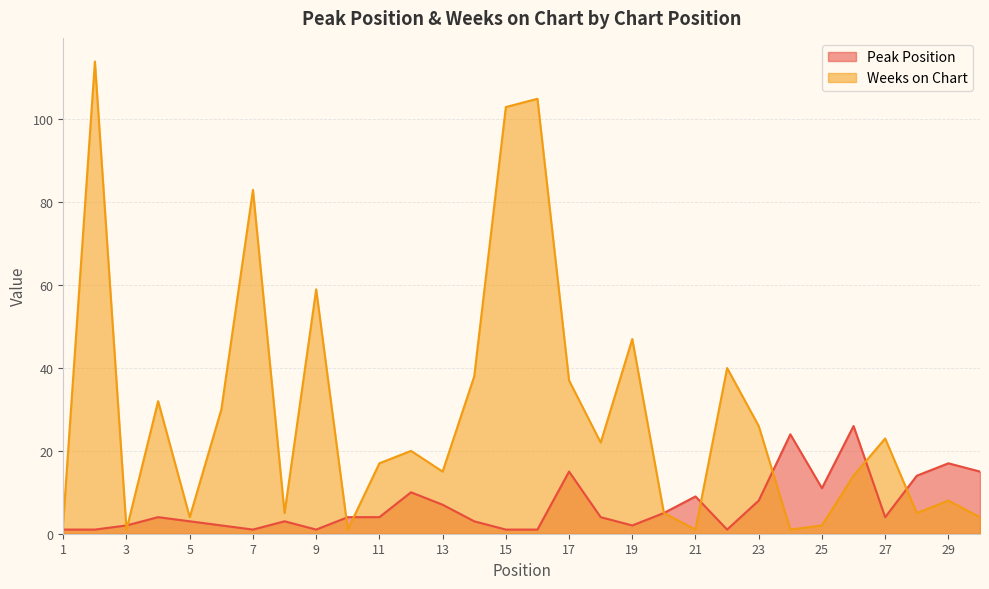

Which series has the largest range (max minus min)?

Weeks on Chart